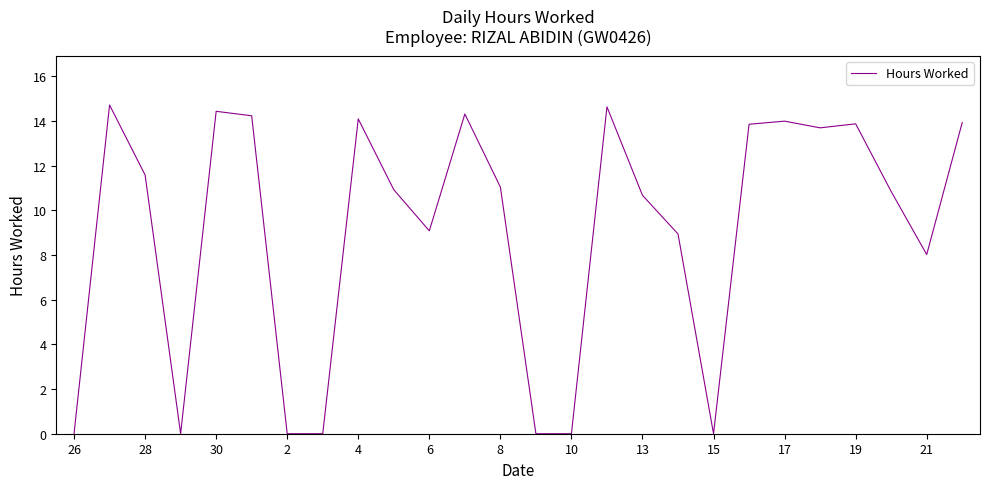

True or false: the data has more than 1 interior local peaks.

True